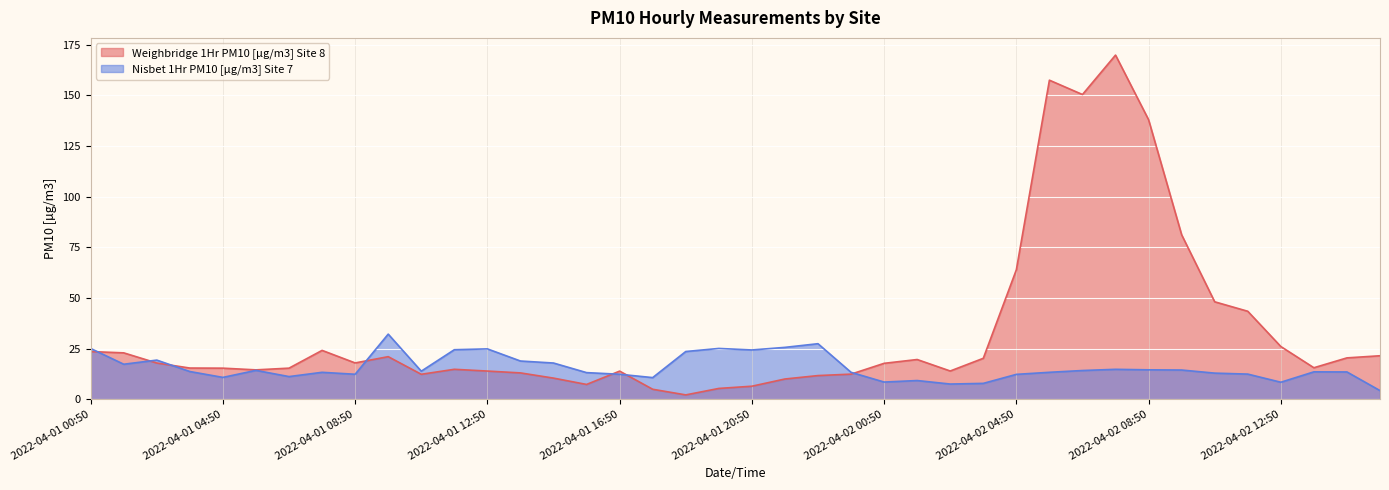

Which series has the largest total across all categories?

Weighbridge 1Hr PM10 [µg/m3] Site 8